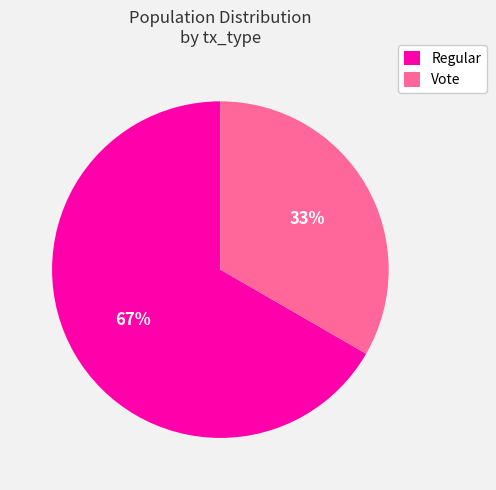

Rank the categories by value from lowest to highest.

Vote, Regular